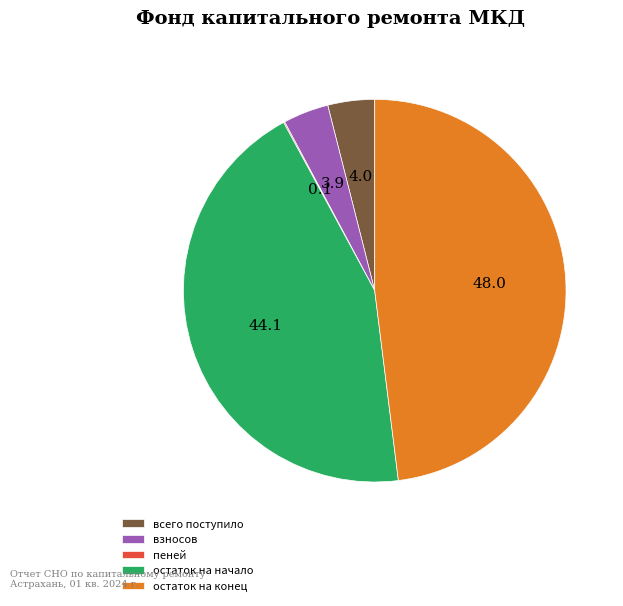

Does всего поступило account for over 50% of the chart?

No